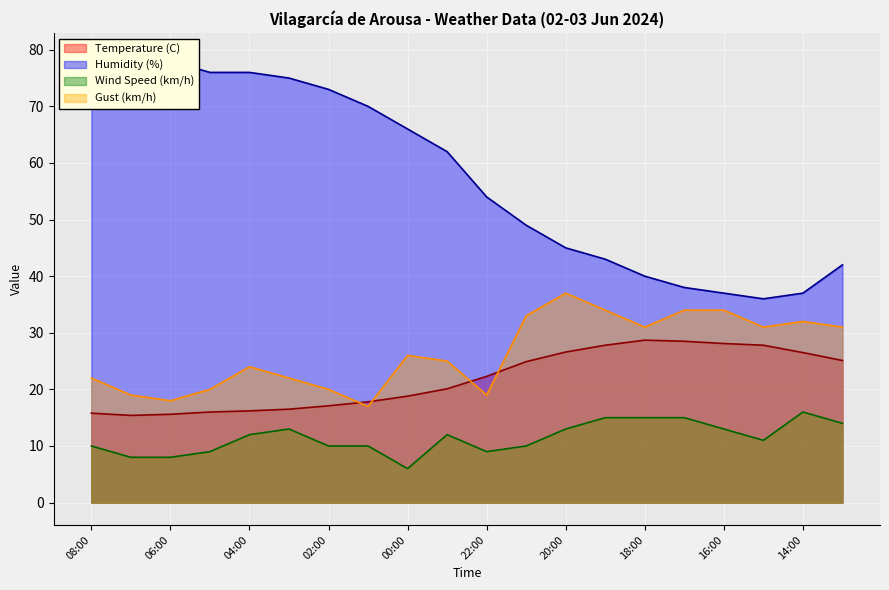

Reading left to right, transcribe all the data shown in this chart.

Temperature (C): 15.8	15.4	15.6	16.0	16.2	16.5	17.1	17.8	18.8	20.1	22.3	24.9	26.6	27.8	28.7	28.5	28.1	27.8	26.5	25.1
Humidity (%): 77.0	79.0	78.0	76.0	76.0	75.0	73.0	70.0	66.0	62.0	54.0	49.0	45.0	43.0	40.0	38.0	37.0	36.0	37.0	42.0
Wind Speed (km/h): 10.0	8.0	8.0	9.0	12.0	13.0	10.0	10.0	6.0	12.0	9.0	10.0	13.0	15.0	15.0	15.0	13.0	11.0	16.0	14.0
Gust (km/h): 22.0	19.0	18.0	20.0	24.0	22.0	20.0	17.0	26.0	25.0	19.0	33.0	37.0	34.0	31.0	34.0	34.0	31.0	32.0	31.0